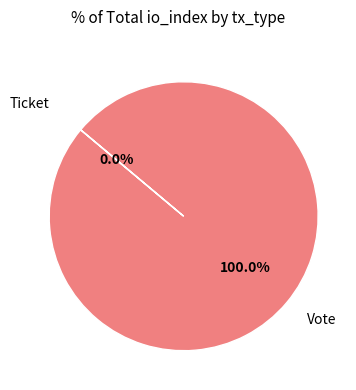

Do Ticket and Vote together represent more than half of the pie?

Yes